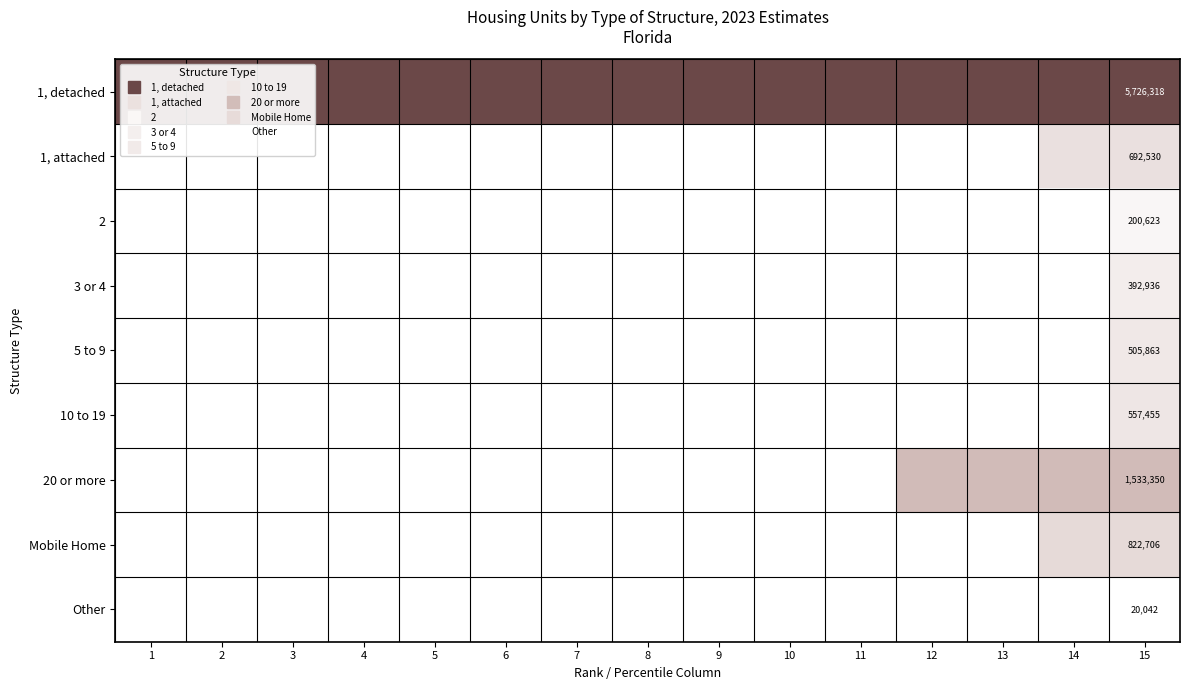

At how many categories does at least one series exceed 2161051?

15